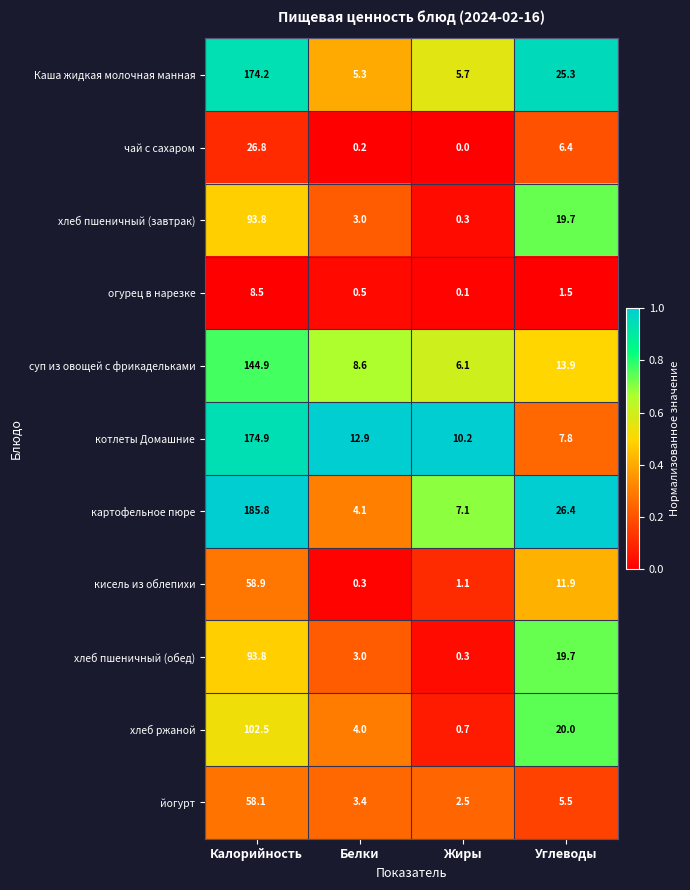

At how many categories does at least one series exceed 0?

4